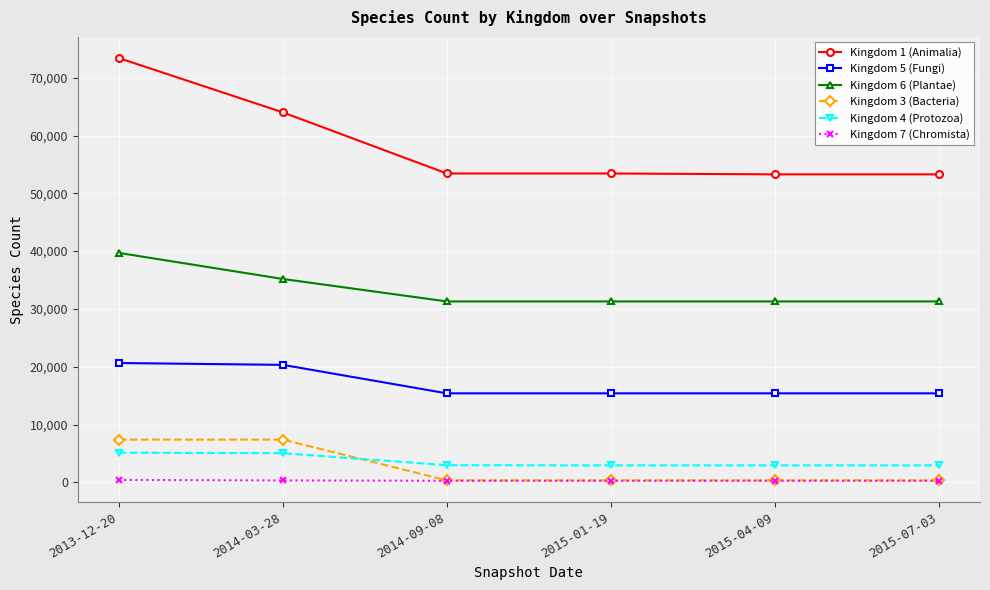

Is this an area chart (filled region under the line)?

No